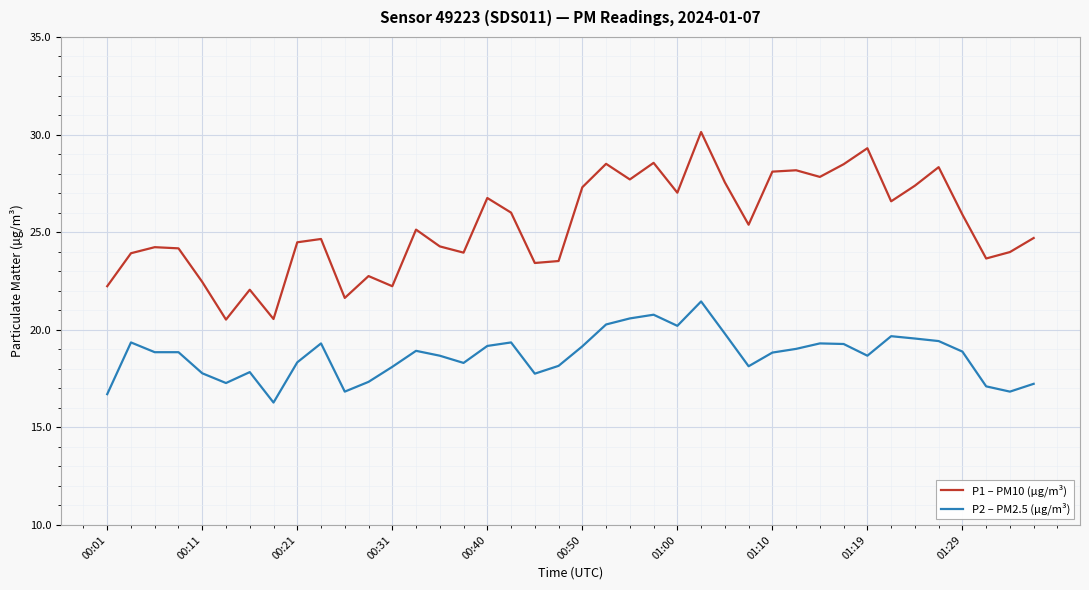

List the series in order of their peak value, highest first.

P1 – PM10 (µg/m³), P2 – PM2.5 (µg/m³)